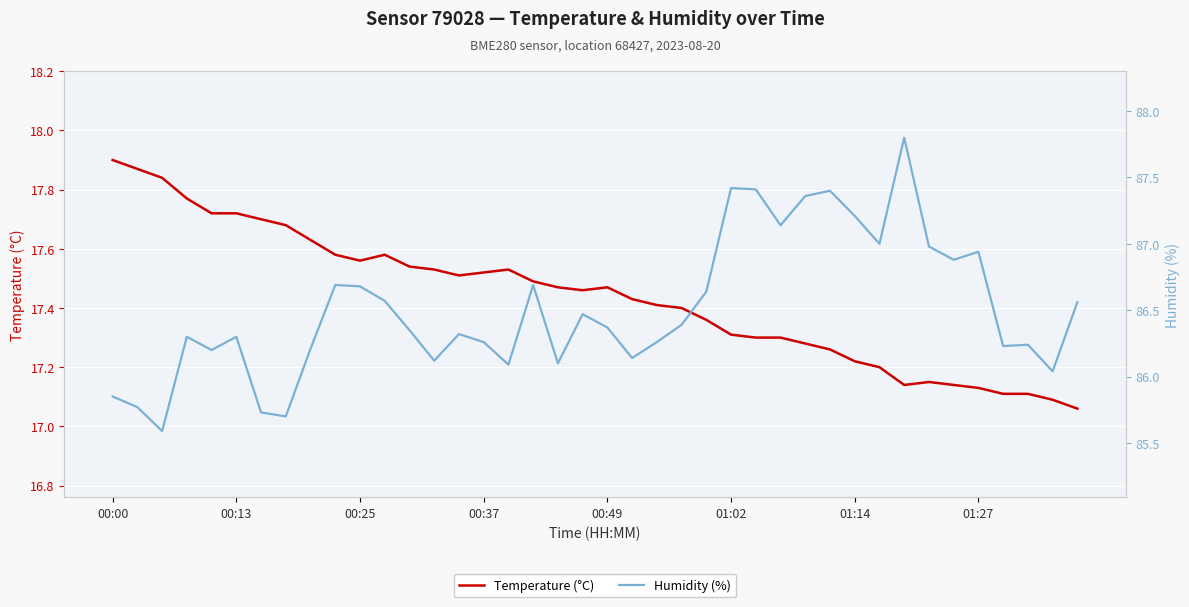

Rank the series by their average value, from highest to lowest.

Humidity (%), Temperature (°C)